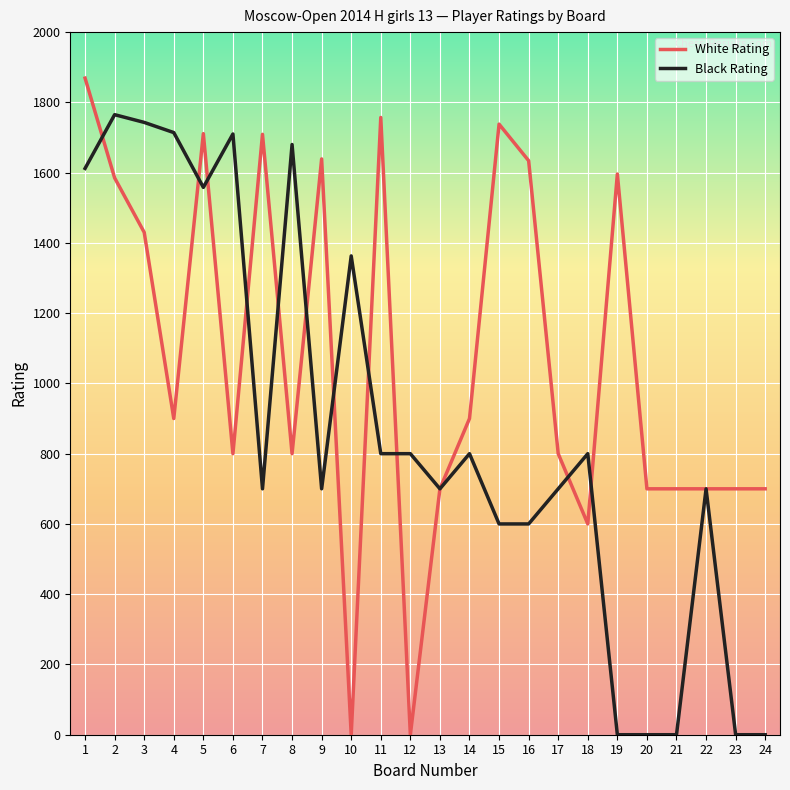

What is the sum of all Black Rating values?

21045